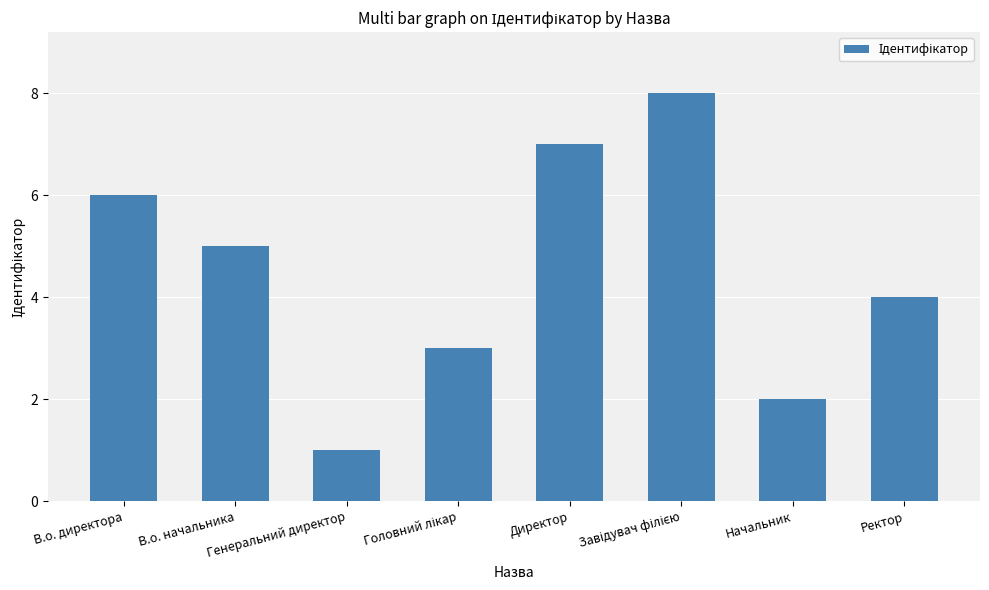

Does the chart contain stacked bars?

No